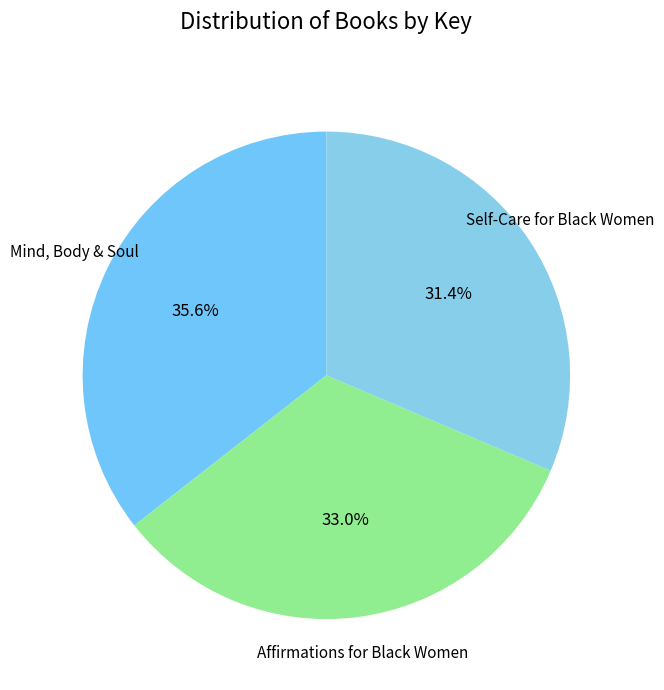

How many slices are in this pie chart?

3